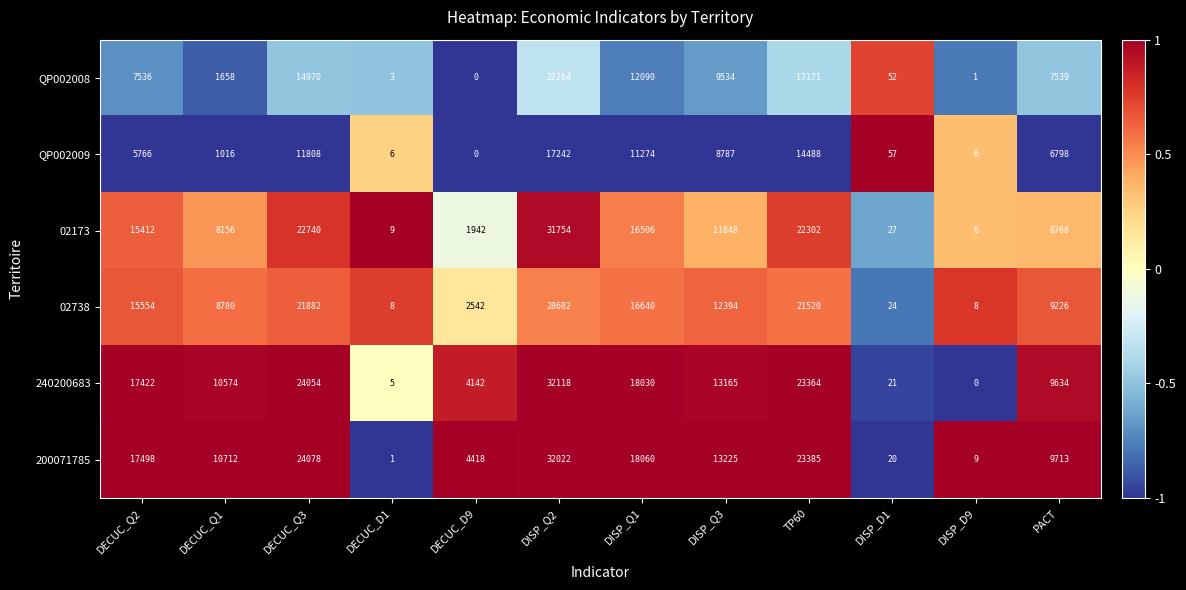

What is the maximum value for 200071785?

32022